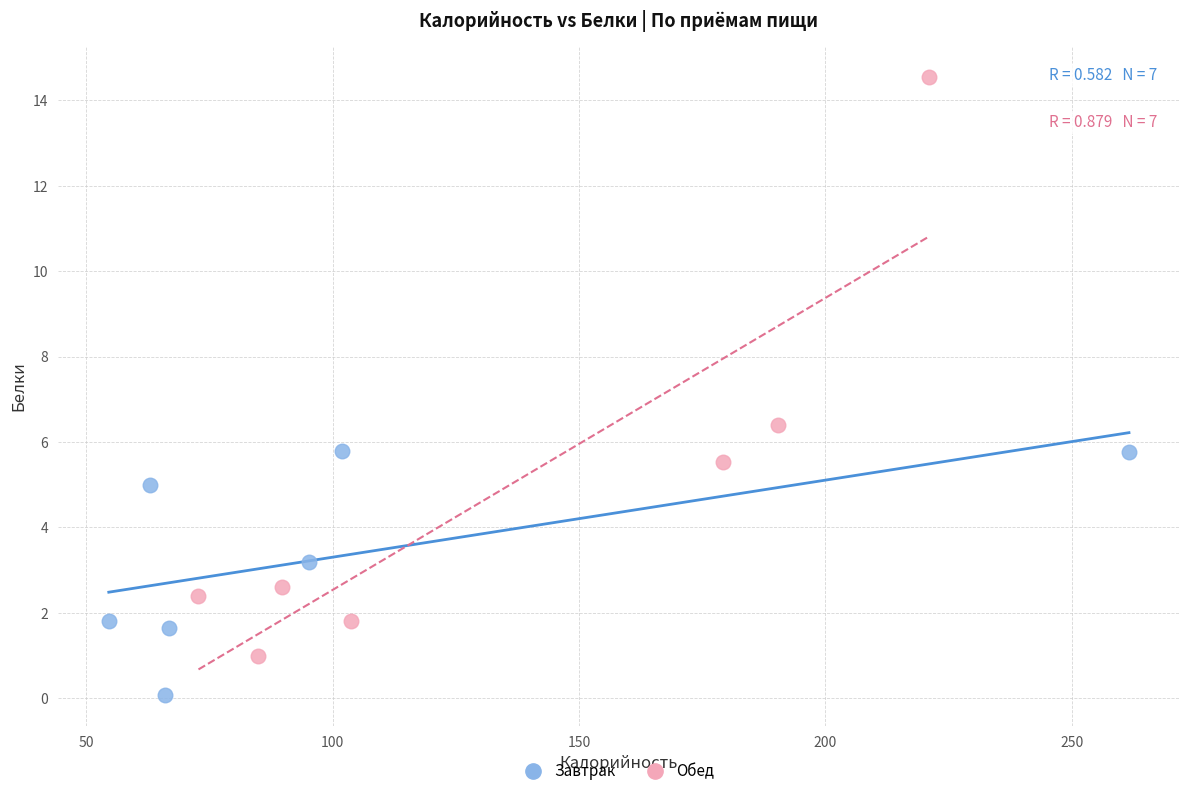

Which series has the widest spread of Y values?

Обед